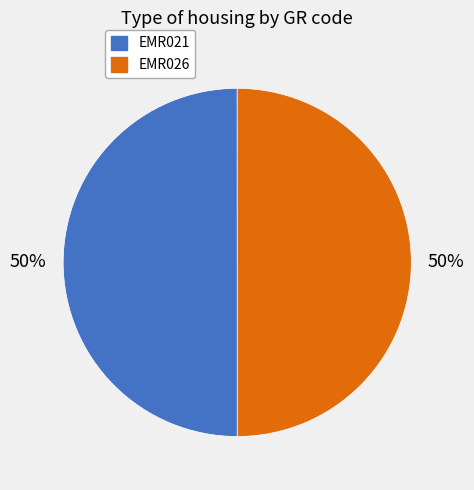

To the nearest percent, what percentage of the pie is EMR026?

50%